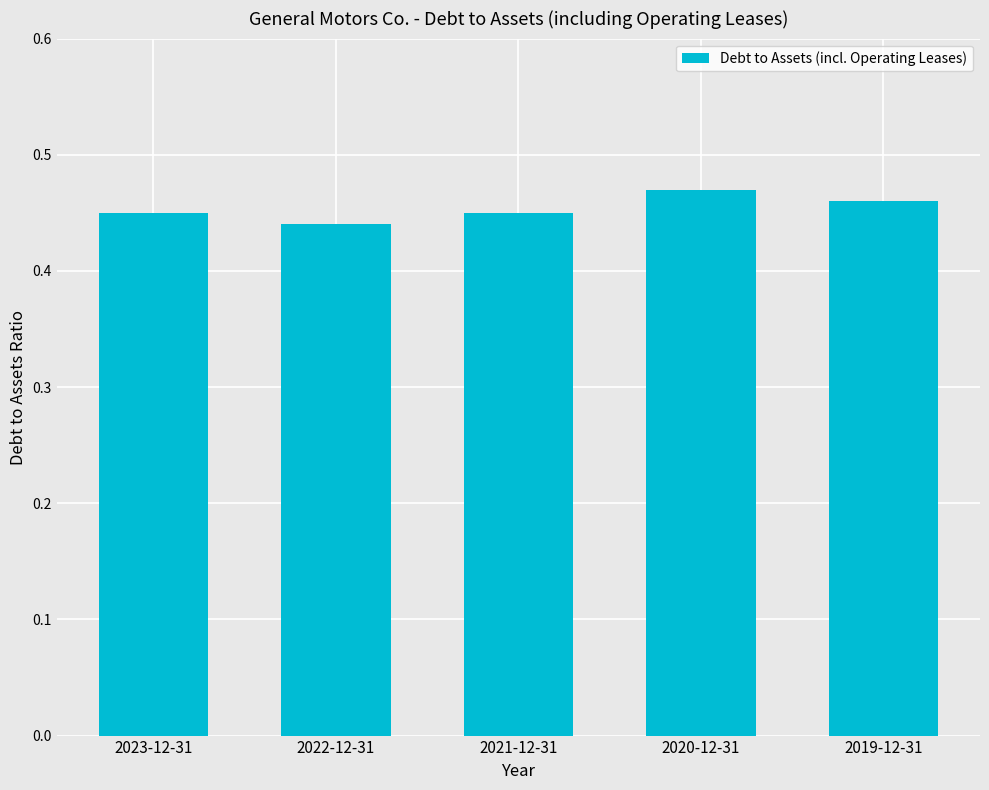

What is the label of the 4th bar from the right?

2022-12-31